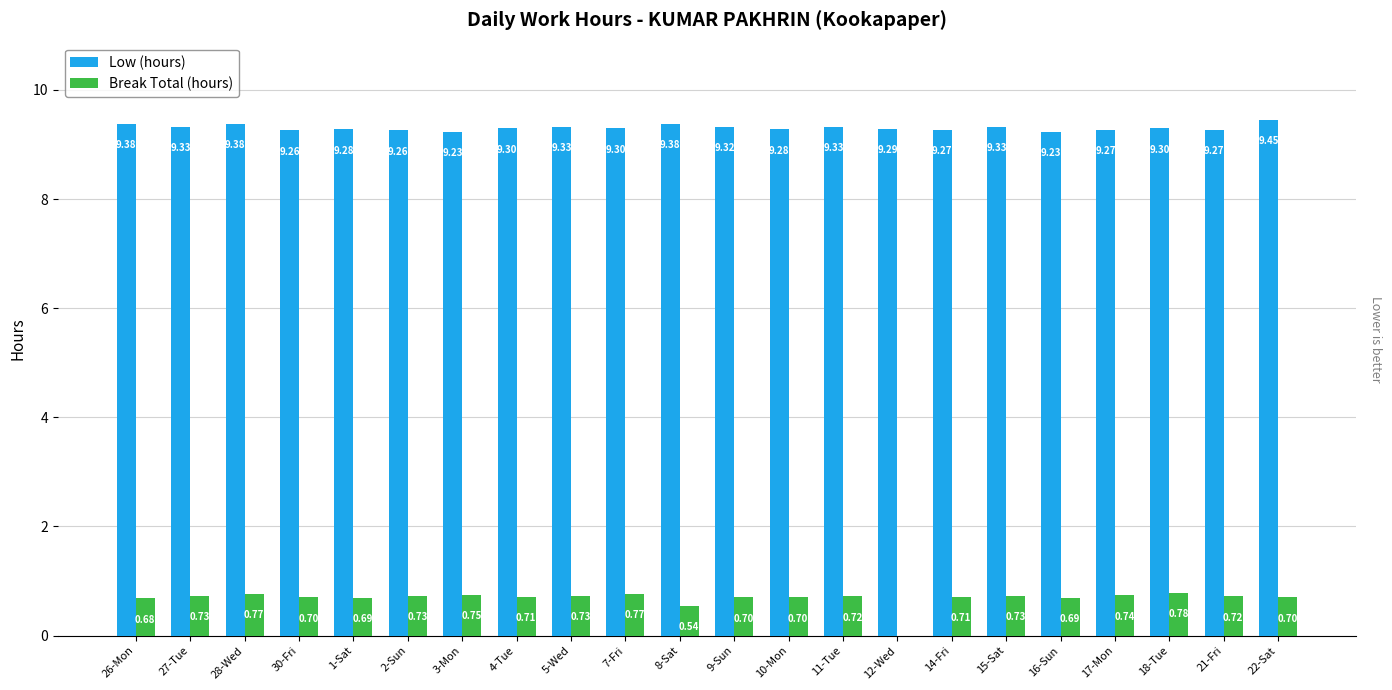

What is the total value across all series at 21-Fri?

10.0